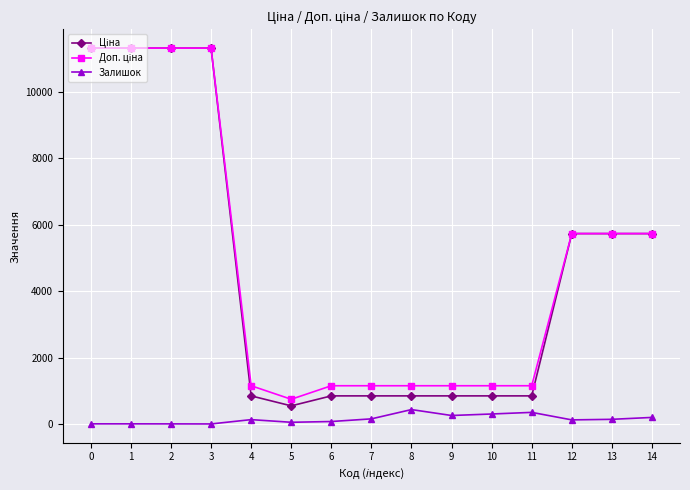

True or false: Залишок has more than 1 points higher than both neighbors.

True